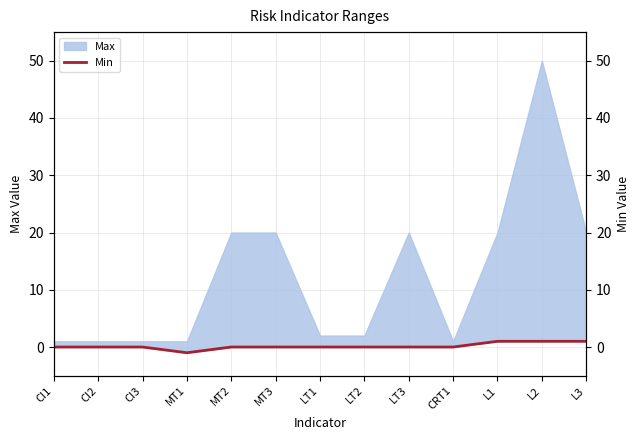

Reading left to right, what are all the values shown in this chart?

0	0	0	-1	0	0	0	0	0	0	1	1	1